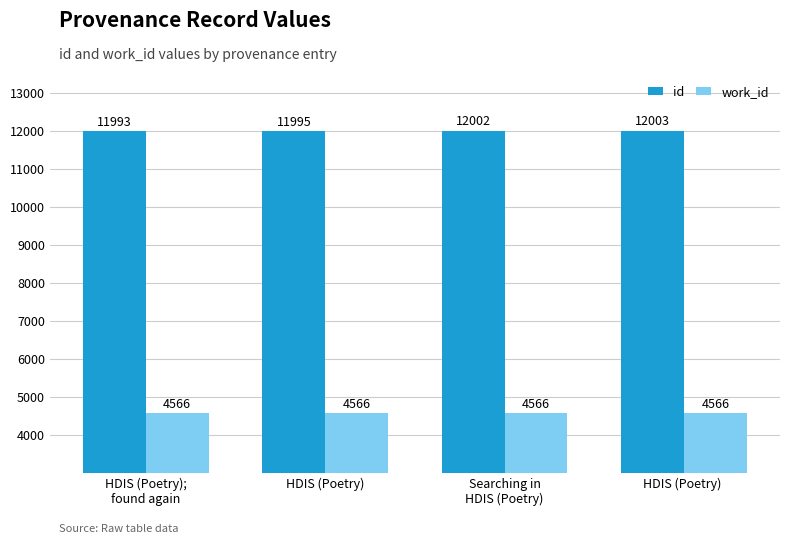

Is it true that id equals 11995 at HDIS (Poetry)?

True